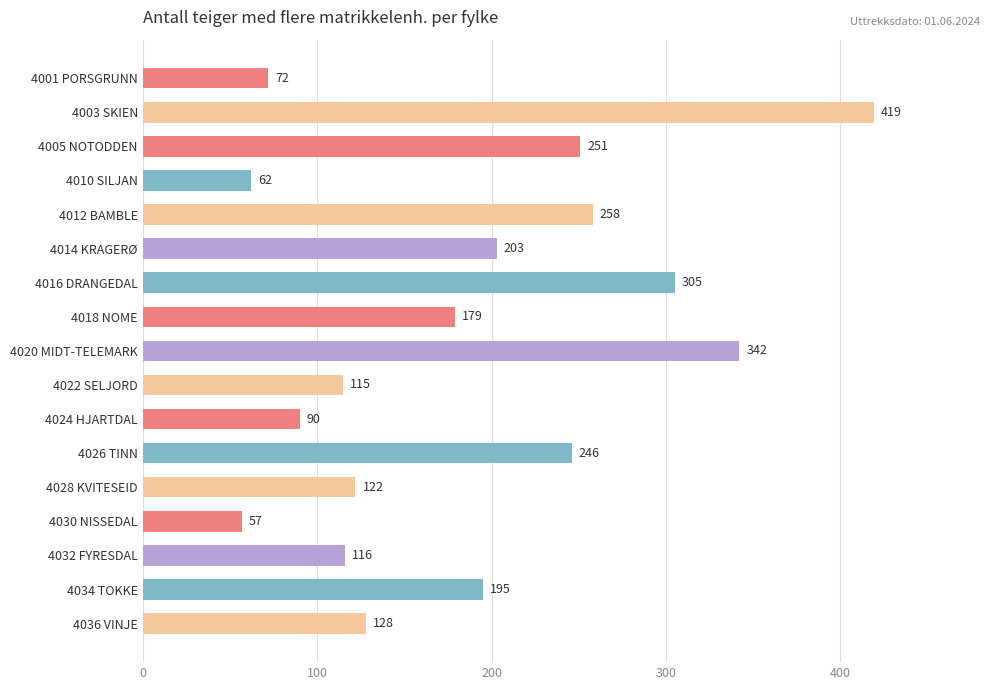

True or false: the data shows 203 at 4014 KRAGERØ.

True